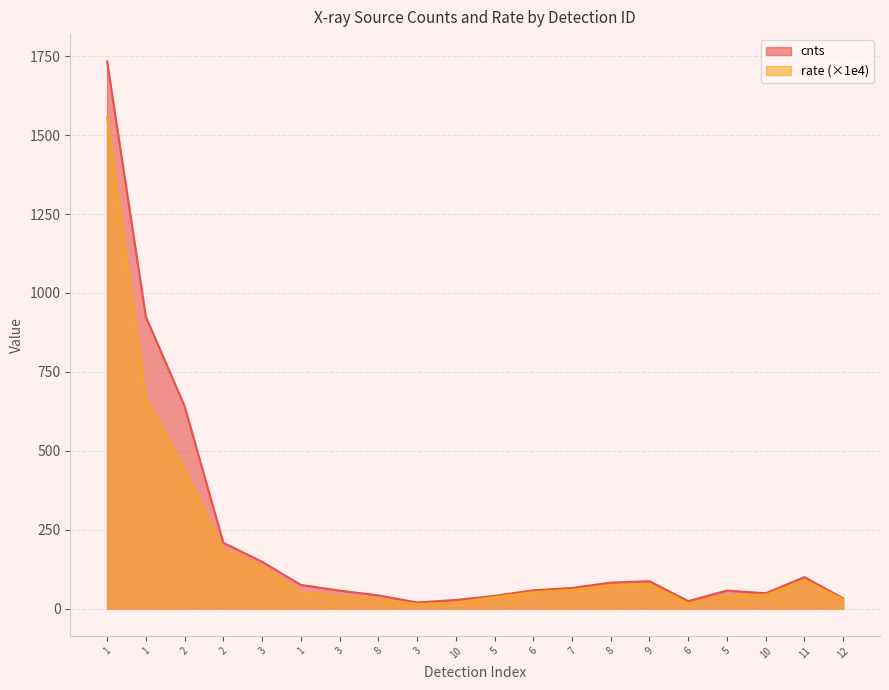

Rank the series by their maximum value, from highest to lowest.

cnts, rate (×1e4)